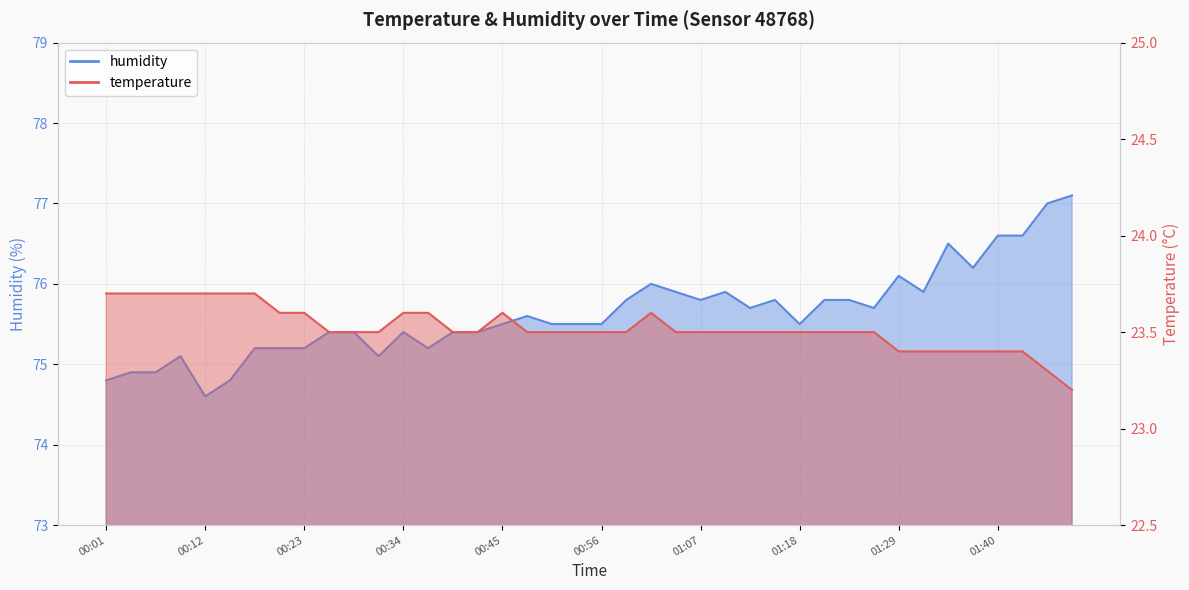

How many values in the humidity series are below 75?

5